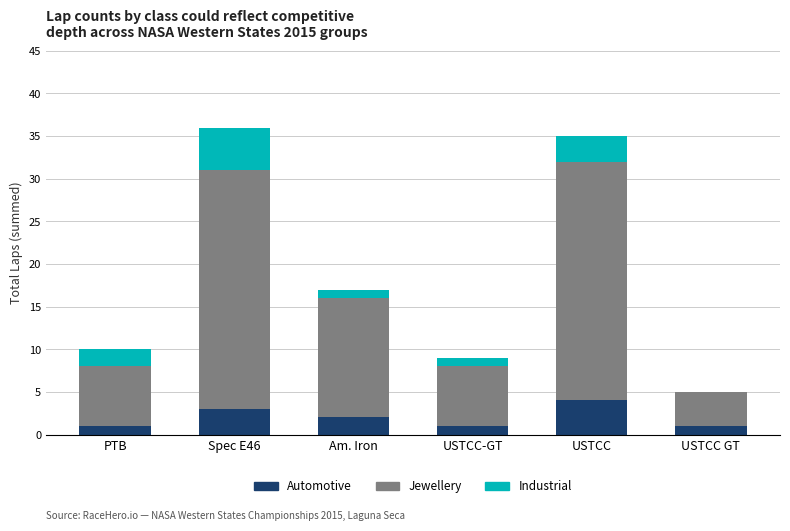

True or false: Automotive has a value of 1 at USTCC GT.

True